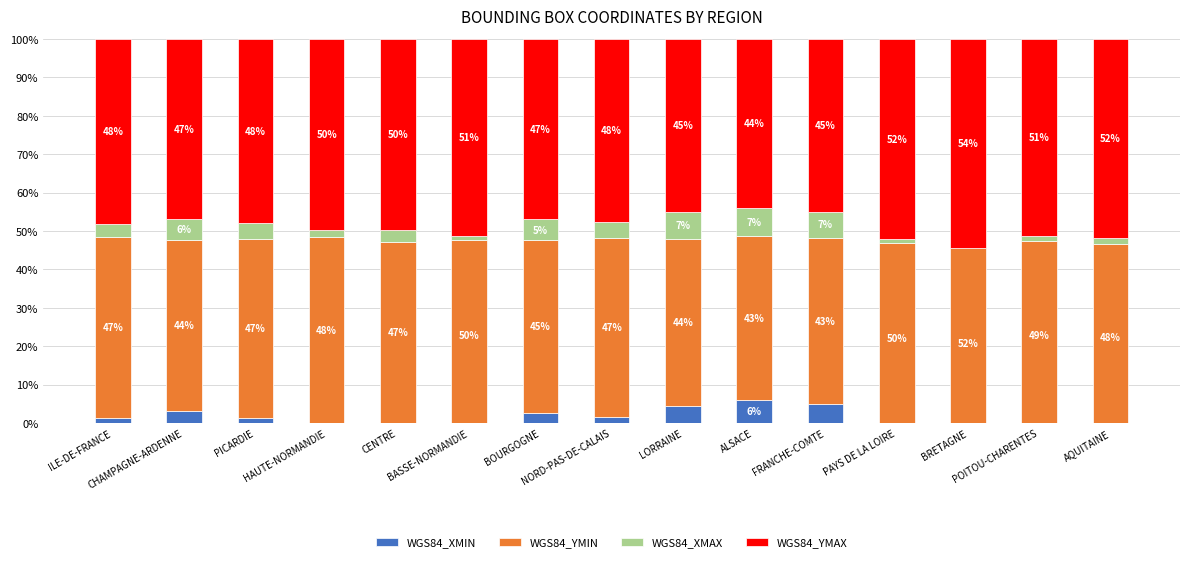

How many categories are shown in the chart?

15